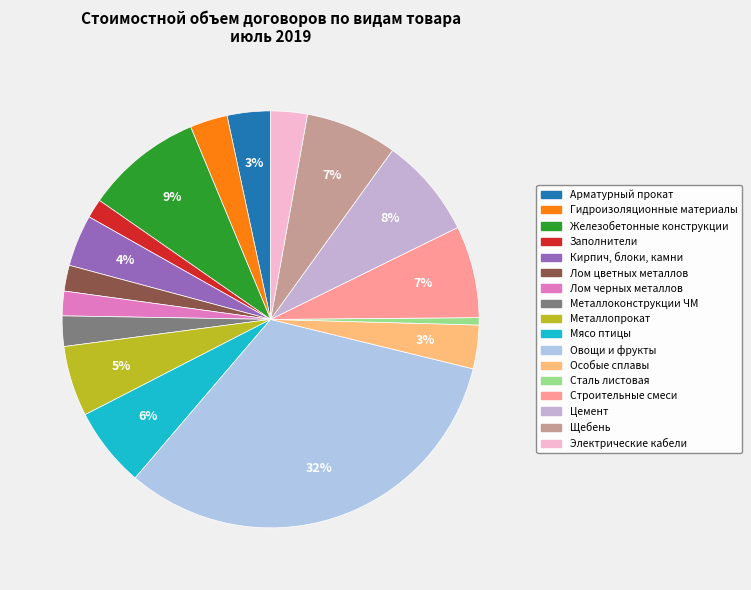

What is the largest slice in the pie chart?

Овощи и фрукты